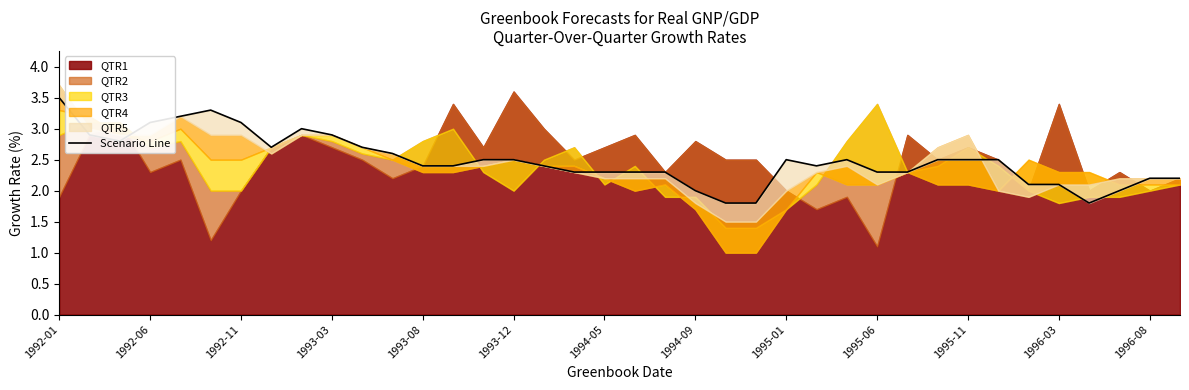

What is the ratio of the value at 29 to the value at 1996-03?

1.0